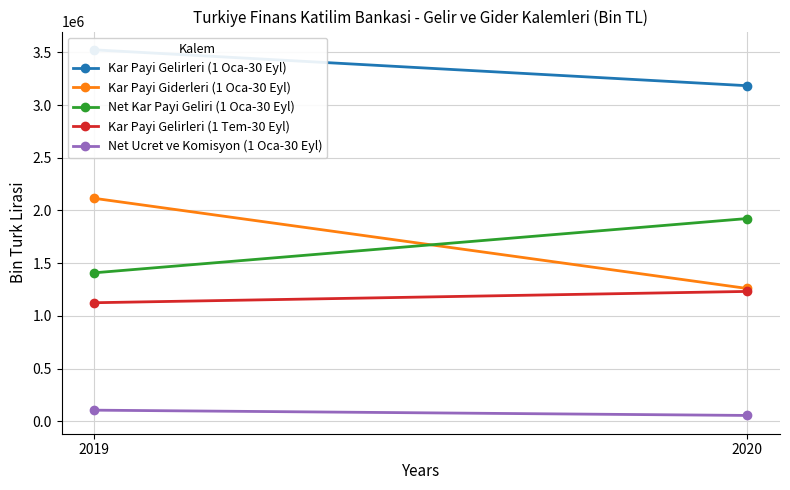

The value of Net Kar Payi Geliri (1 Oca-30 Eyl) at 2020 is 2735943. True or false?

False